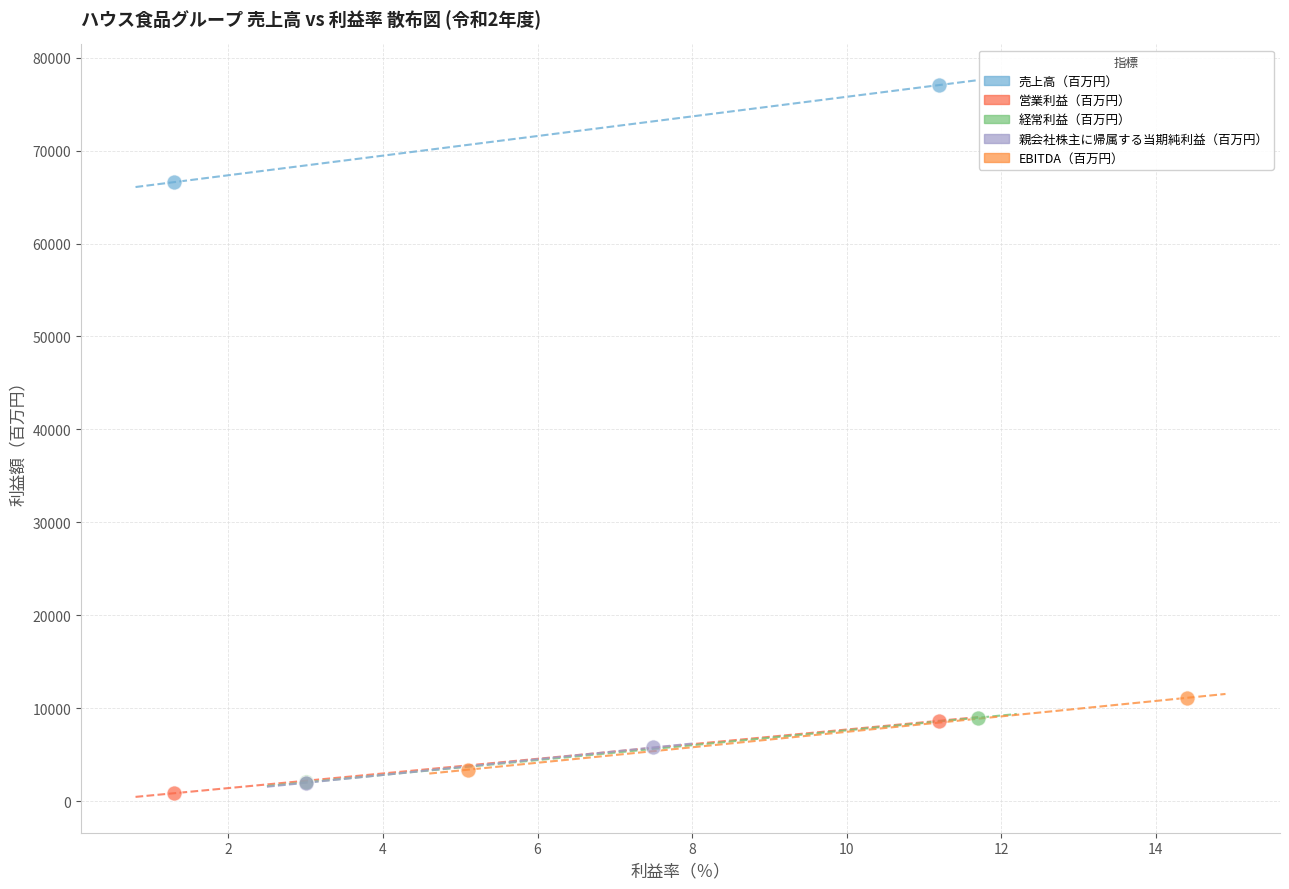

What are all the series names shown in the legend?

売上高（百万円）, 営業利益（百万円）, 経常利益（百万円）, 親会社株主に帰属する当期純利益（百万円）, EBITDA（百万円）